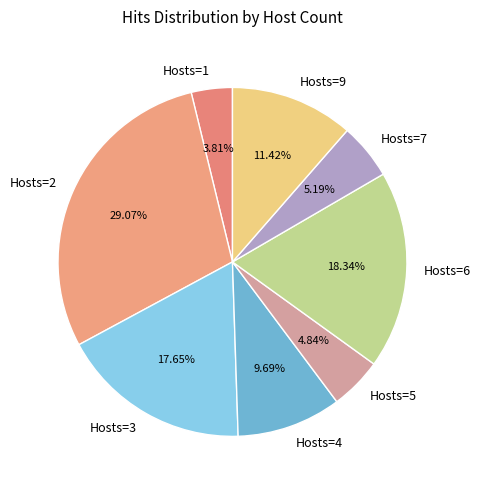

Does any single category account for the majority?

No